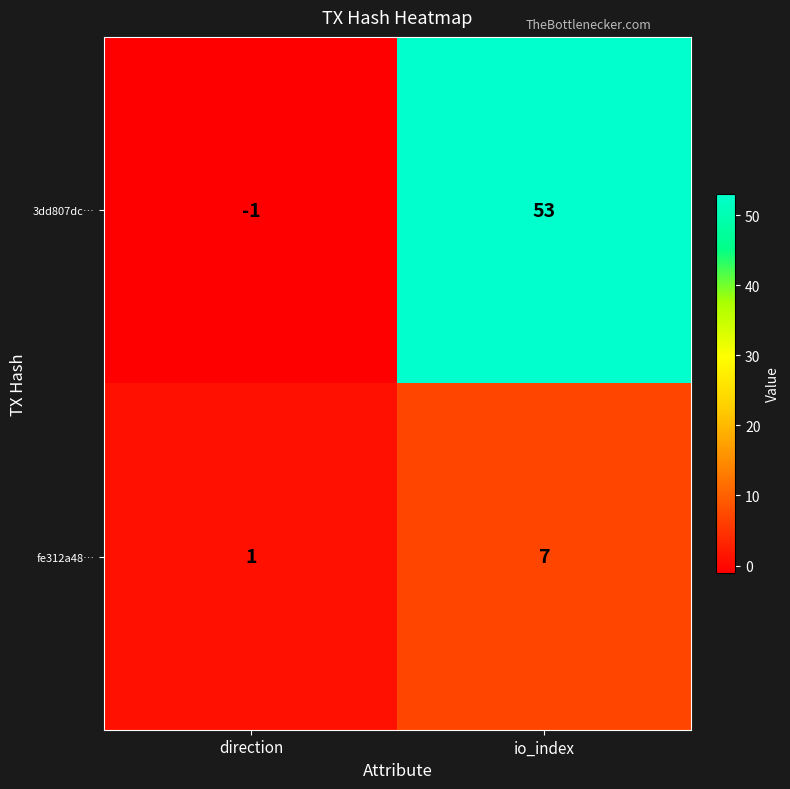

How many distinct data groups are displayed?

2